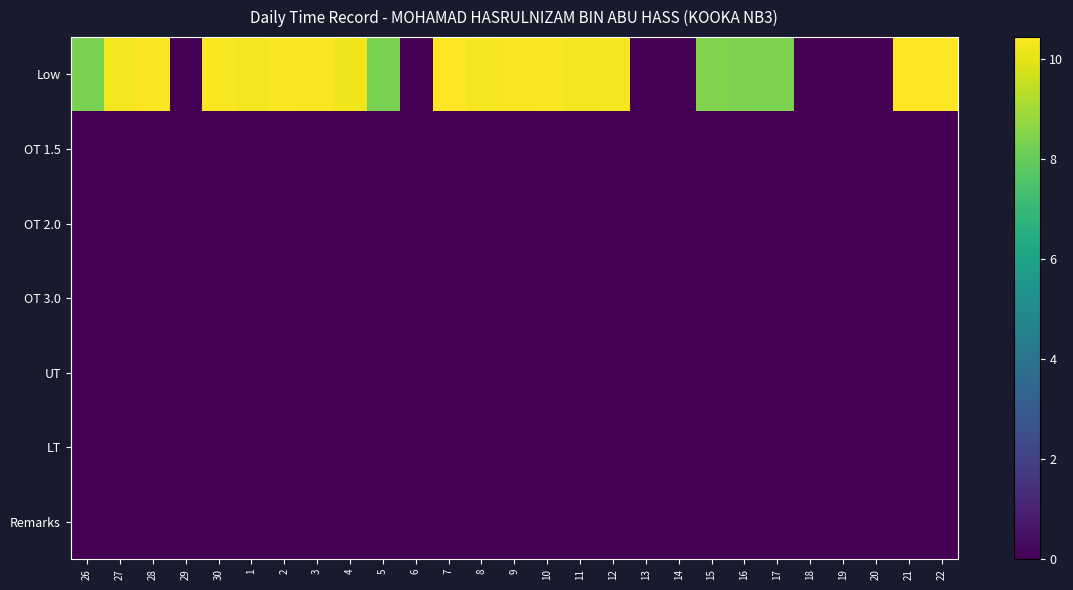

Reading left to right, transcribe all the data shown in this chart.

Low: 26=8.4	27=10.2	28=10.4	29=0.0	30=10.3	1=10.3	2=10.4	3=10.3	4=10.2	5=8.3	6=0.0	7=10.4	8=10.3	9=10.3	10=10.4	11=10.2	12=10.3	13=0.0	14=0.0	15=8.5	16=8.4	17=8.4	18=0.0	19=0.0	20=0.0	21=10.4	22=10.4
OT 1.5: 26=0.0	27=0.0	28=0.0	29=0.0	30=0.0	1=0.0	2=0.0	3=0.0	4=0.0	5=0.0	6=0.0	7=0.0	8=0.0	9=0.0	10=0.0	11=0.0	12=0.0	13=0.0	14=0.0	15=0.0	16=0.0	17=0.0	18=0.0	19=0.0	20=0.0	21=0.0	22=0.0
OT 2.0: 26=0.0	27=0.0	28=0.0	29=0.0	30=0.0	1=0.0	2=0.0	3=0.0	4=0.0	5=0.0	6=0.0	7=0.0	8=0.0	9=0.0	10=0.0	11=0.0	12=0.0	13=0.0	14=0.0	15=0.0	16=0.0	17=0.0	18=0.0	19=0.0	20=0.0	21=0.0	22=0.0
OT 3.0: 26=0.0	27=0.0	28=0.0	29=0.0	30=0.0	1=0.0	2=0.0	3=0.0	4=0.0	5=0.0	6=0.0	7=0.0	8=0.0	9=0.0	10=0.0	11=0.0	12=0.0	13=0.0	14=0.0	15=0.0	16=0.0	17=0.0	18=0.0	19=0.0	20=0.0	21=0.0	22=0.0
UT: 26=0.0	27=0.0	28=0.0	29=0.0	30=0.0	1=0.0	2=0.0	3=0.0	4=0.0	5=0.0	6=0.0	7=0.0	8=0.0	9=0.0	10=0.0	11=0.0	12=0.0	13=0.0	14=0.0	15=0.0	16=0.0	17=0.0	18=0.0	19=0.0	20=0.0	21=0.0	22=0.0
LT: 26=0.0	27=0.0	28=0.0	29=0.0	30=0.0	1=0.0	2=0.0	3=0.0	4=0.0	5=0.0	6=0.0	7=0.0	8=0.0	9=0.0	10=0.0	11=0.0	12=0.0	13=0.0	14=0.0	15=0.0	16=0.0	17=0.0	18=0.0	19=0.0	20=0.0	21=0.0	22=0.0
Remarks: 26=0.0	27=0.0	28=0.0	29=0.0	30=0.0	1=0.0	2=0.0	3=0.0	4=0.0	5=0.0	6=0.0	7=0.0	8=0.0	9=0.0	10=0.0	11=0.0	12=0.0	13=0.0	14=0.0	15=0.0	16=0.0	17=0.0	18=0.0	19=0.0	20=0.0	21=0.0	22=0.0